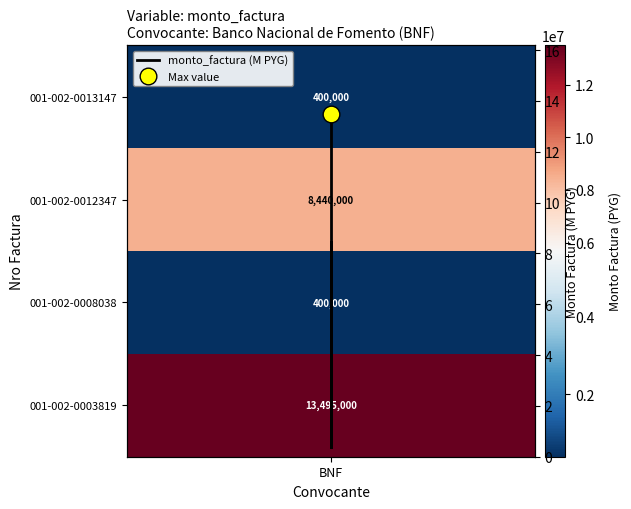

What is the sum of all values?

22.7